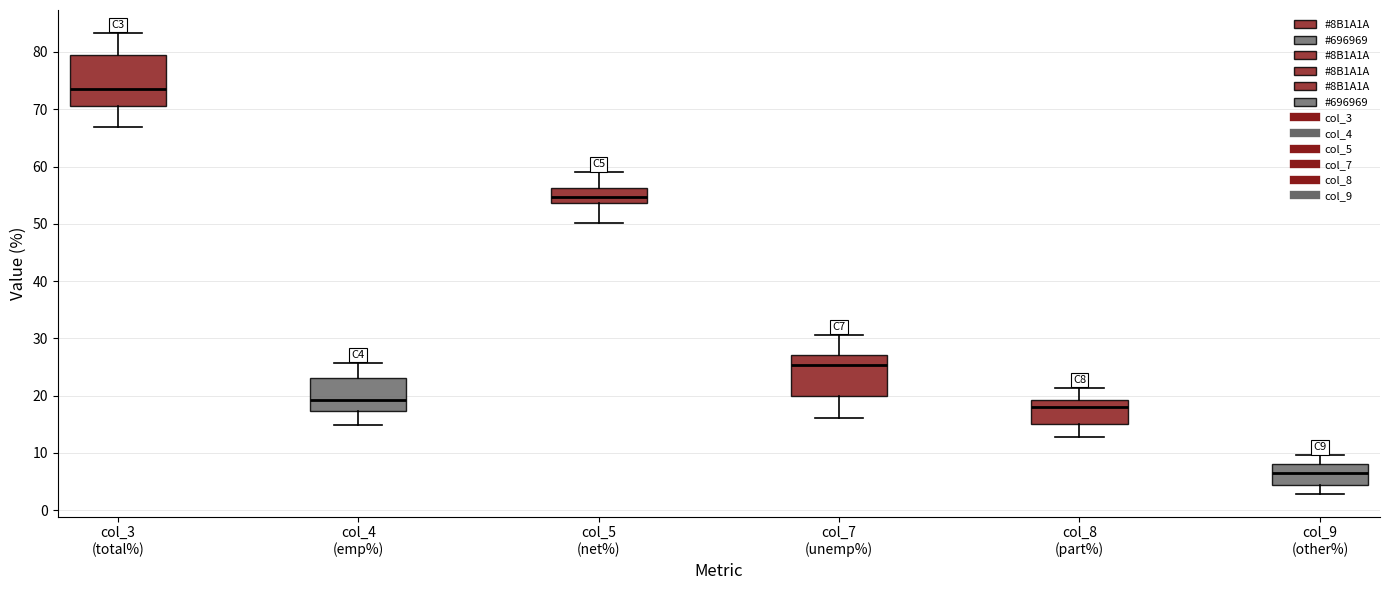

Reading left to right, read every box against the y-axis: the position of its median line, the range the box covers, and the ends of its whiskers. The values are not printed on the chart, so give them approximately, as read against the axis.

col_3 (total%): median 74, box 71 to 79, whiskers 67 to 83
col_4 (emp%): median 19, box 17 to 23, whiskers 15 to 26
col_5 (net%): median 55, box 54 to 56, whiskers 50 to 59
col_7 (unemp%): median 25, box 20 to 27, whiskers 16 to 31
col_8 (part%): median 18, box 15 to 19, whiskers 13 to 21
col_9 (other%): median 7, box 4 to 8, whiskers 3 to 10